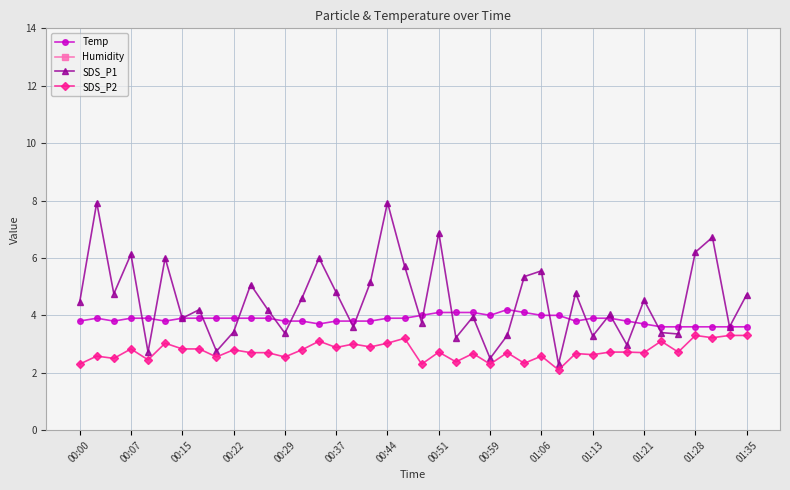

True or false: Temp and SDS_P2 intersect in this chart.

False